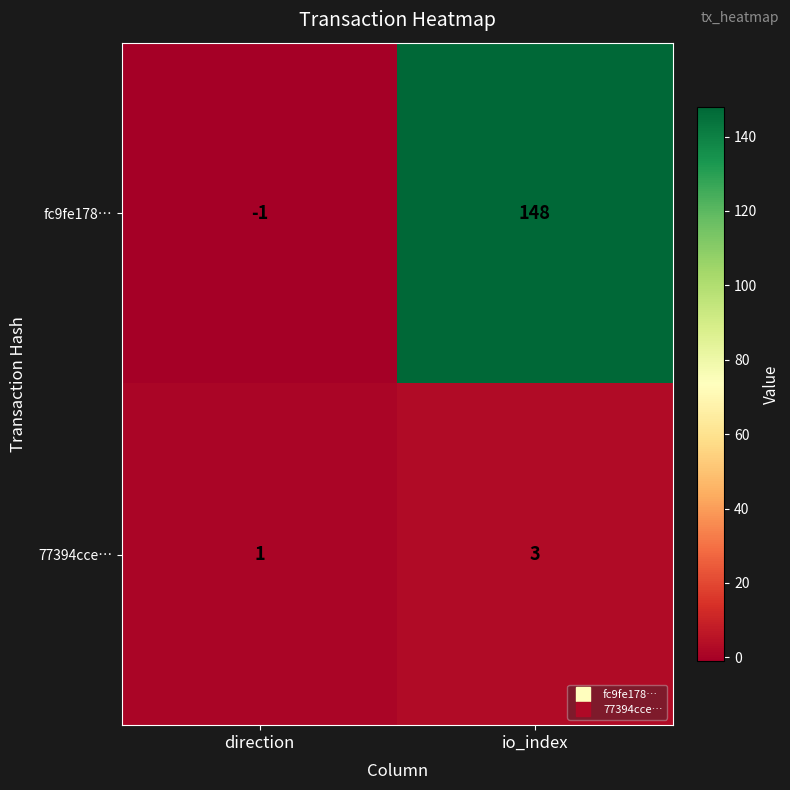

Is it true that fc9fe178… equals -2 at direction?

False